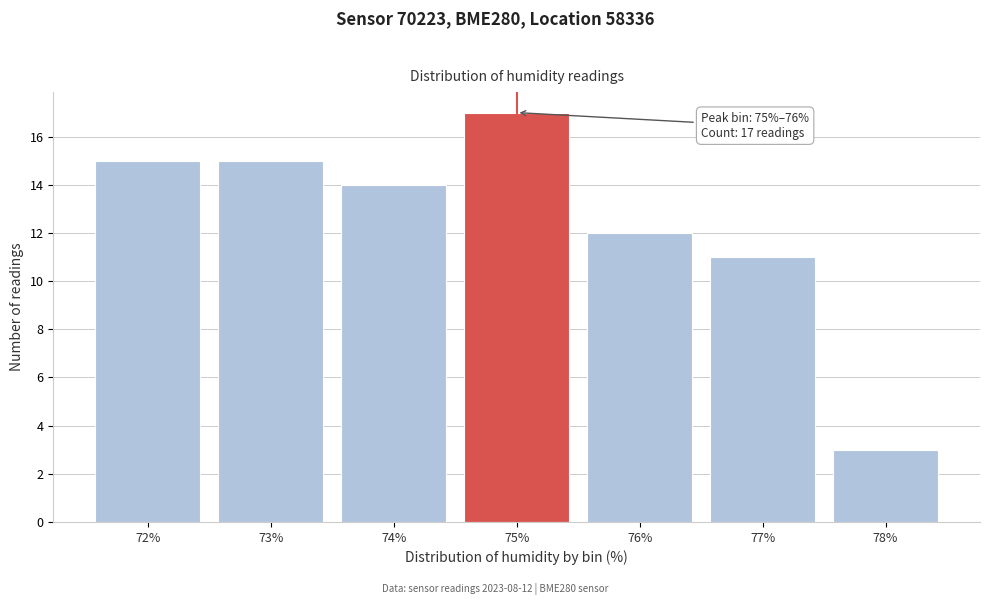

Reading left to right, transcribe all the data shown in this chart.

72%=15	73%=15	74%=14	75%=17	76%=12	77%=11	78%=3